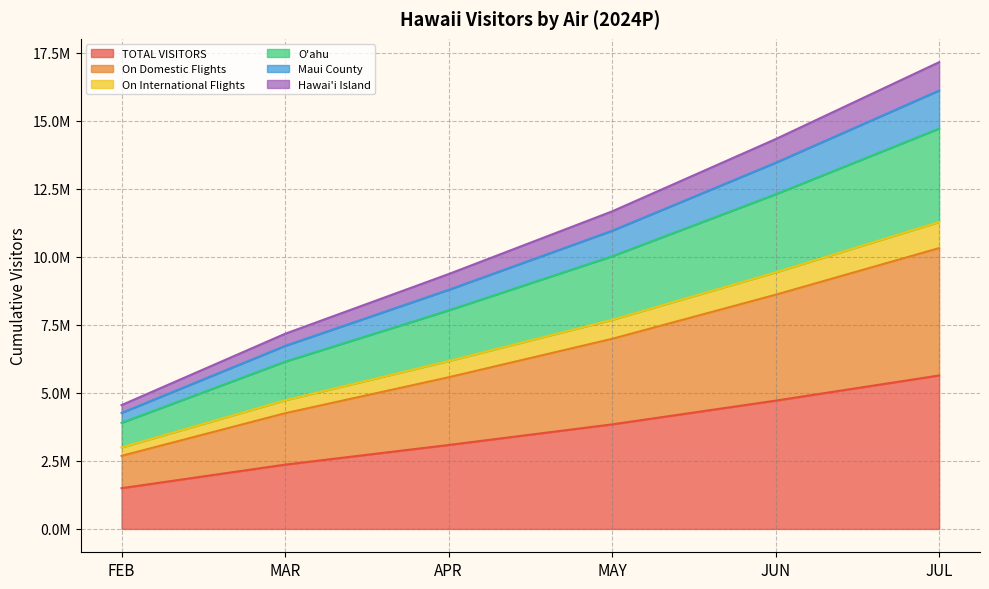

True or false: Maui County has a value of 5220573.1 at JUN.

False